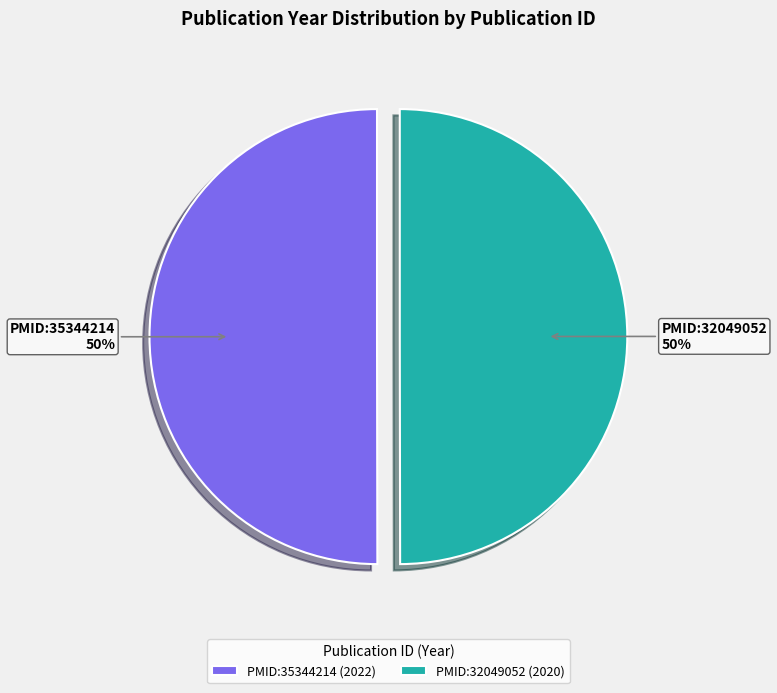

What percentage is the PMID:32049052 slice, to the nearest percent?

50%